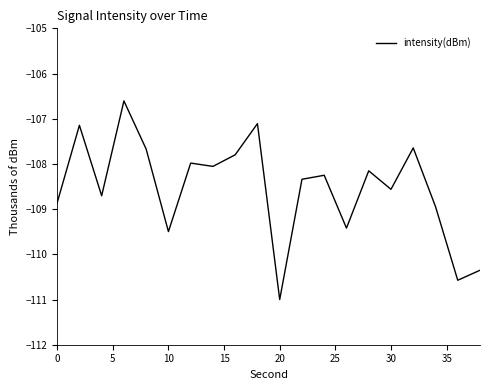

The chart shows a value of -111.0 at 20. True or false?

True